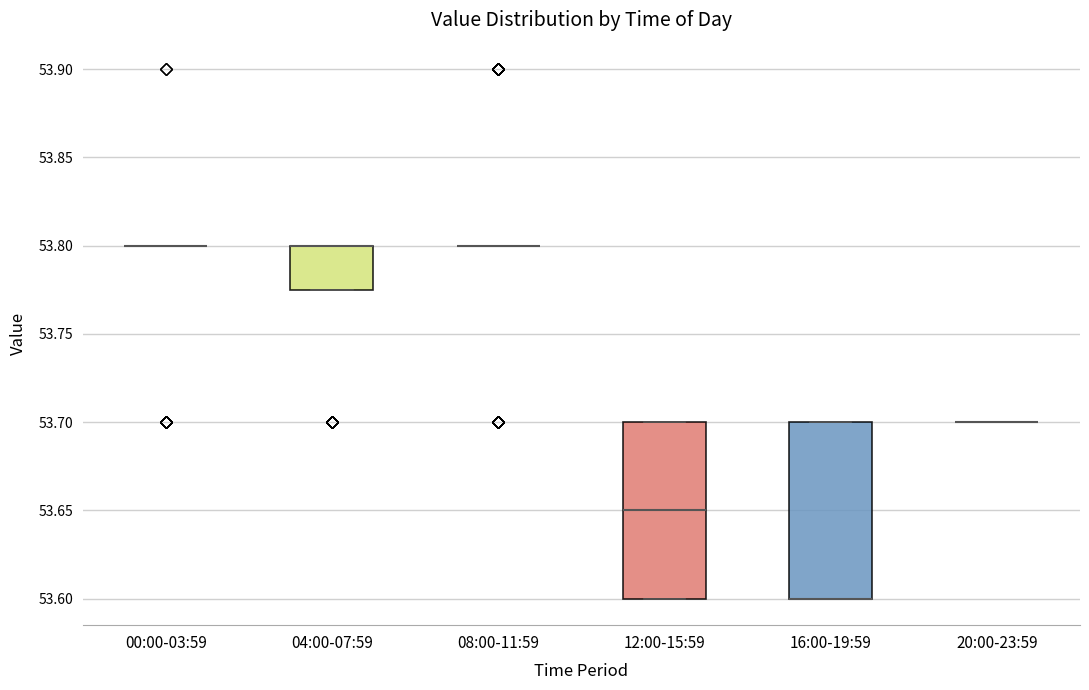

Reading left to right, transcribe this box plot: for each box, give where its median line is, the range the box spans, and where its two whiskers end, as read against the y-axis. The values are not printed on the chart, so give them approximately, as read against the axis.

00:00-03:59: box collapsed to a line at 53.800, whiskers 53.800 to 53.800
04:00-07:59: median 53.800 (drawn on the box's upper edge), box 53.775 to 53.800, whiskers 53.775 to 53.800
08:00-11:59: box collapsed to a line at 53.800, whiskers 53.800 to 53.800
12:00-15:59: median 53.650, box 53.600 to 53.700, whiskers 53.600 to 53.700
16:00-19:59: median 53.600 (drawn on the box's lower edge), box 53.600 to 53.700, whiskers 53.600 to 53.700
20:00-23:59: box collapsed to a line at 53.700, whiskers 53.700 to 53.700